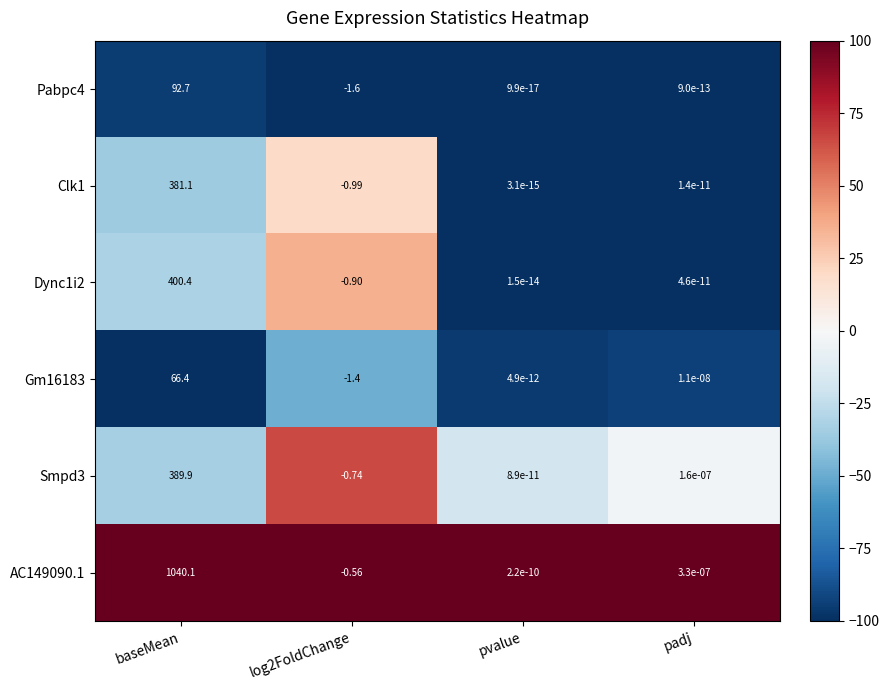

Is the value of Dync1i2 at padj greater than the value of Clk1 at baseMean?

No